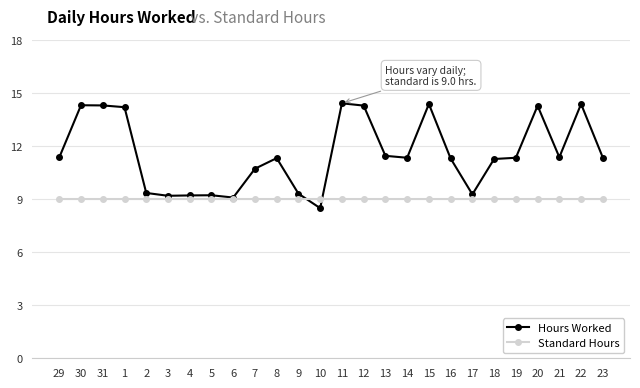

Is it true that Hours Worked equals 11.3 at 19?

True